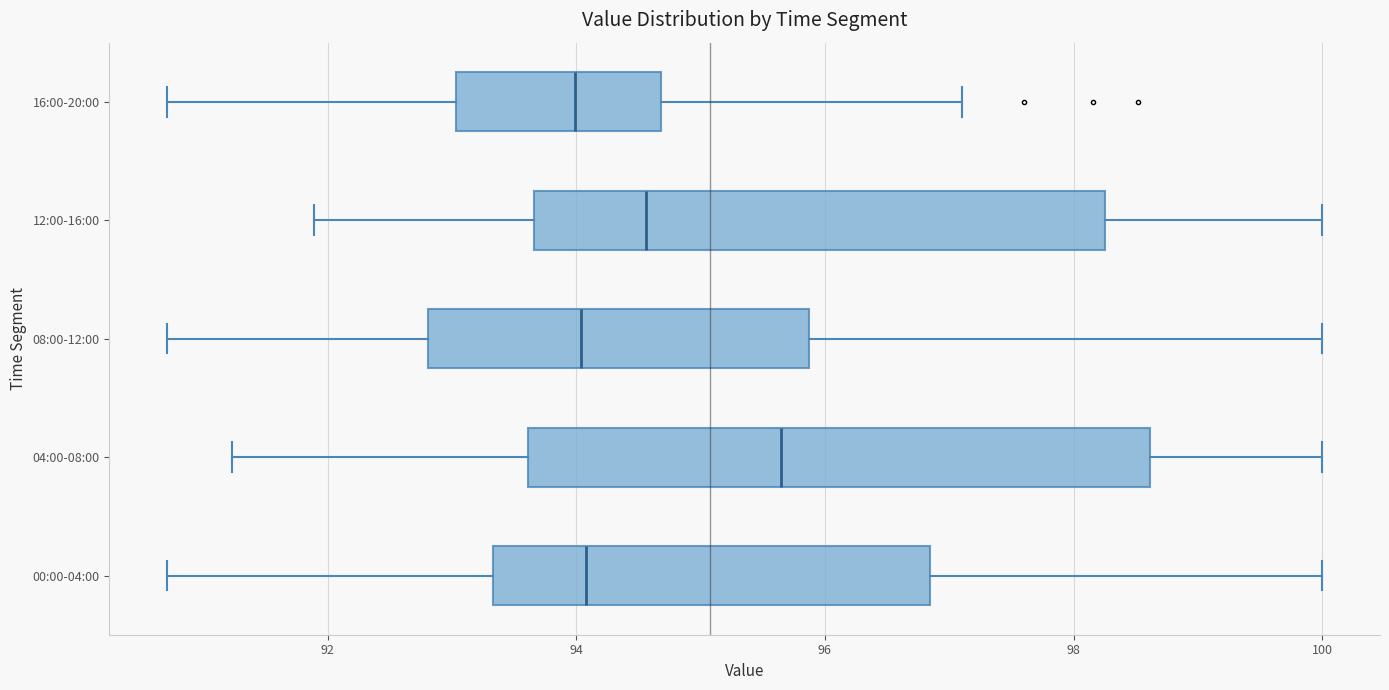

Which box's median line is the furthest to the right?

04:00-08:00